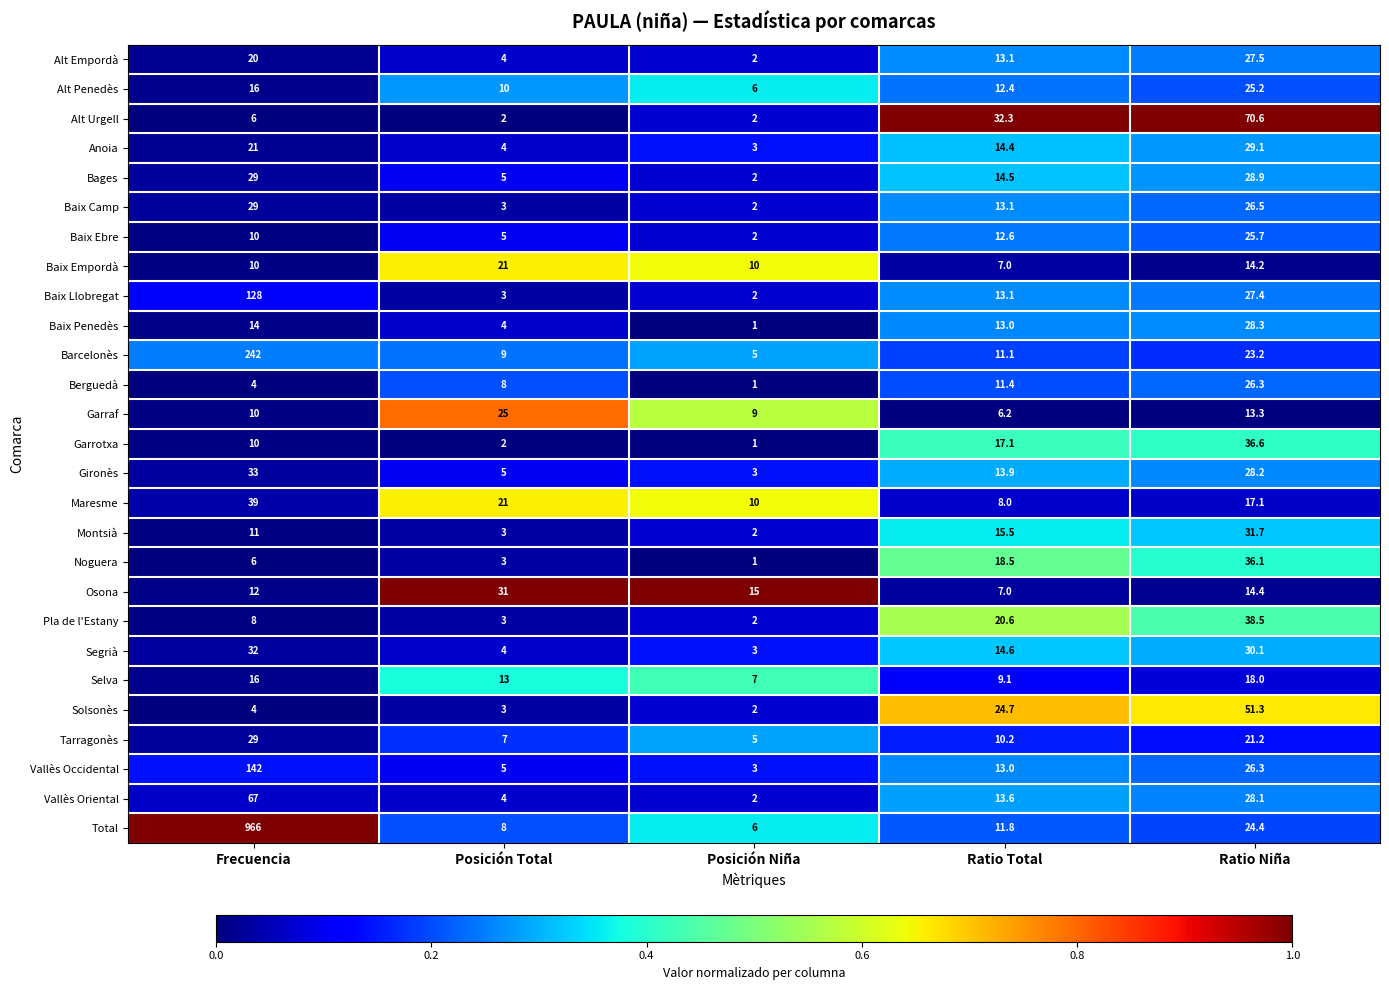

What is the maximum value for Vallès Oriental?

67.0